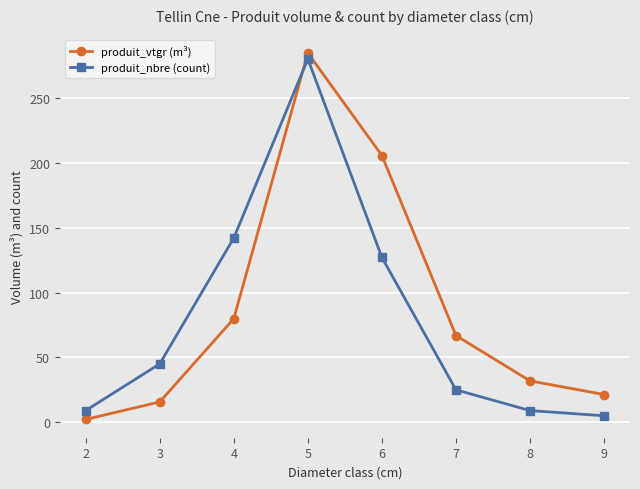

How many lines are shown in the chart?

2